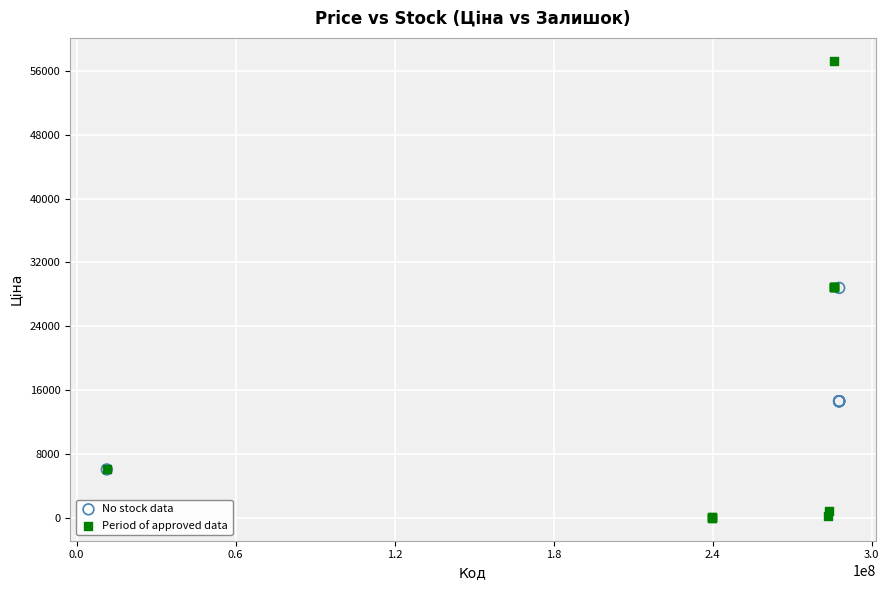

Which series reaches the maximum Y coordinate?

Period of approved data